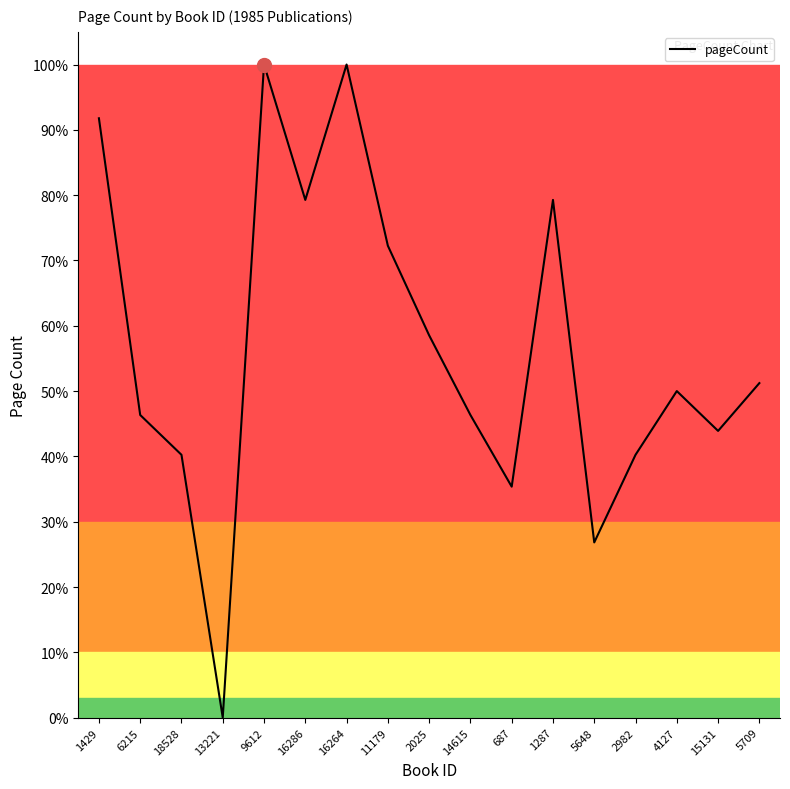

What is the label of the 15th point from the left?

4127